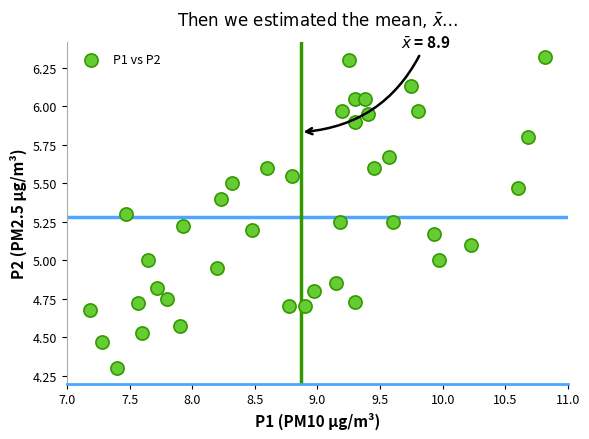

What is the range of Y values (max minus min)?

2.0